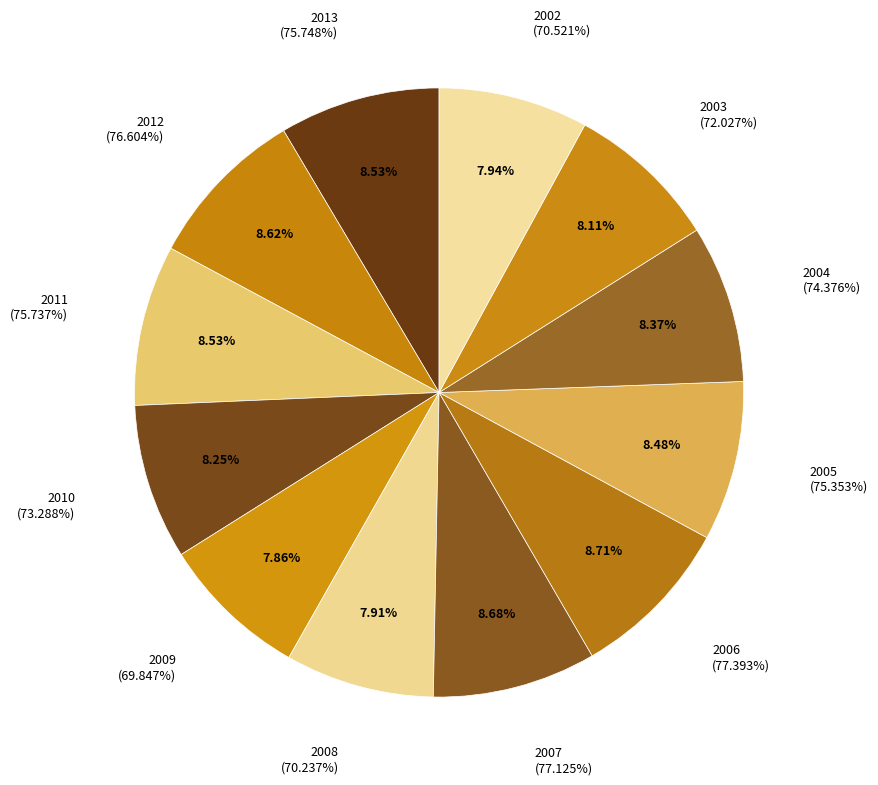

Between 2009 and 2006, which is larger?

2006